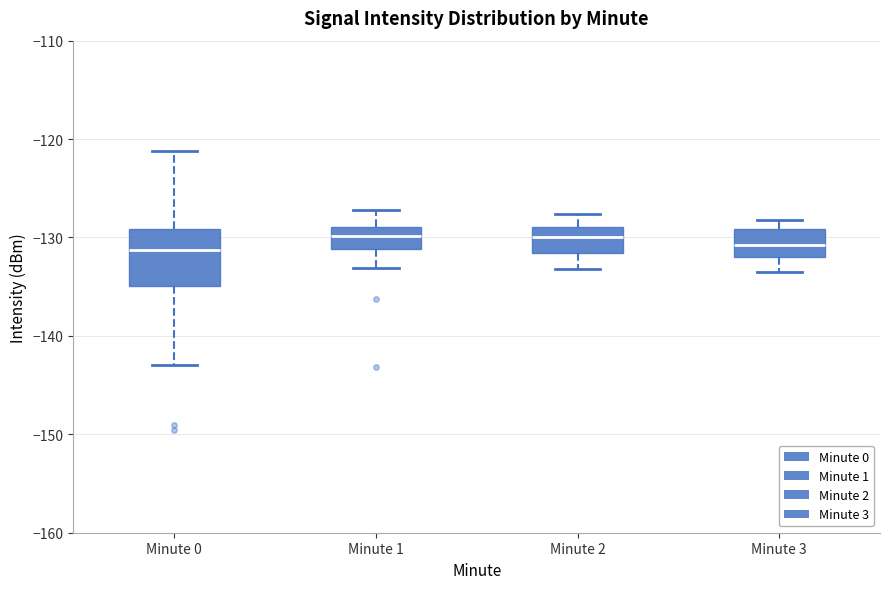

Comparing the boxes themselves (not the whiskers), which one is the tallest?

Minute 0